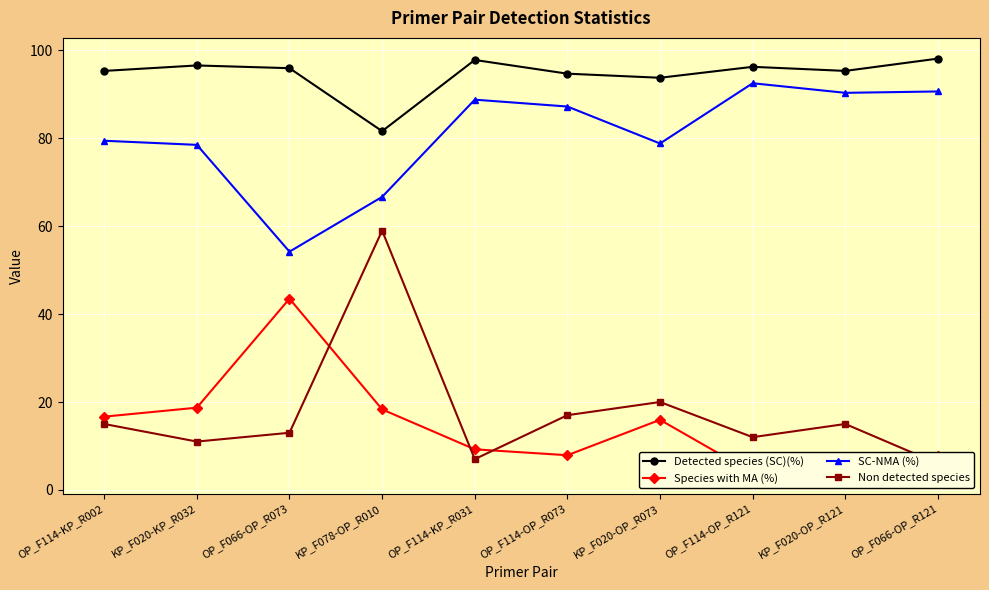

Which series has the largest total across all categories?

Detected species (SC)(%)